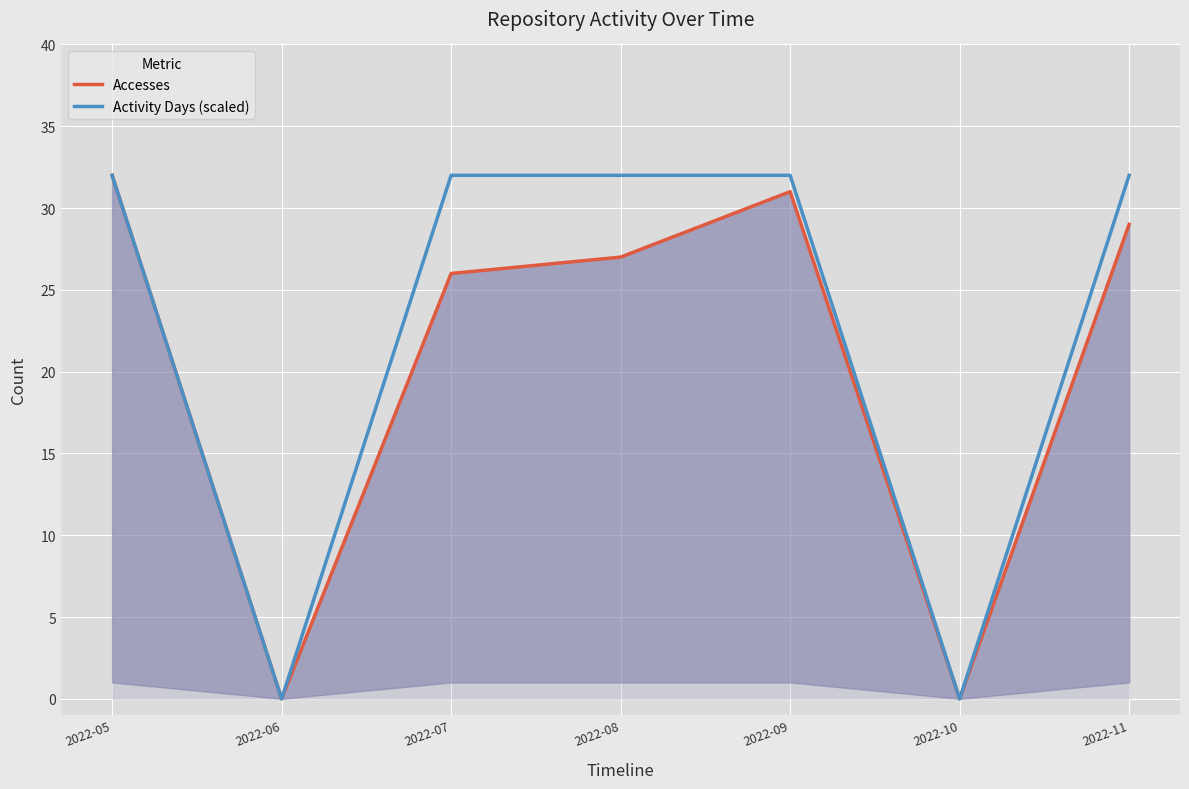

True or false: Accesses has a value of 29 at 2022-11.

True